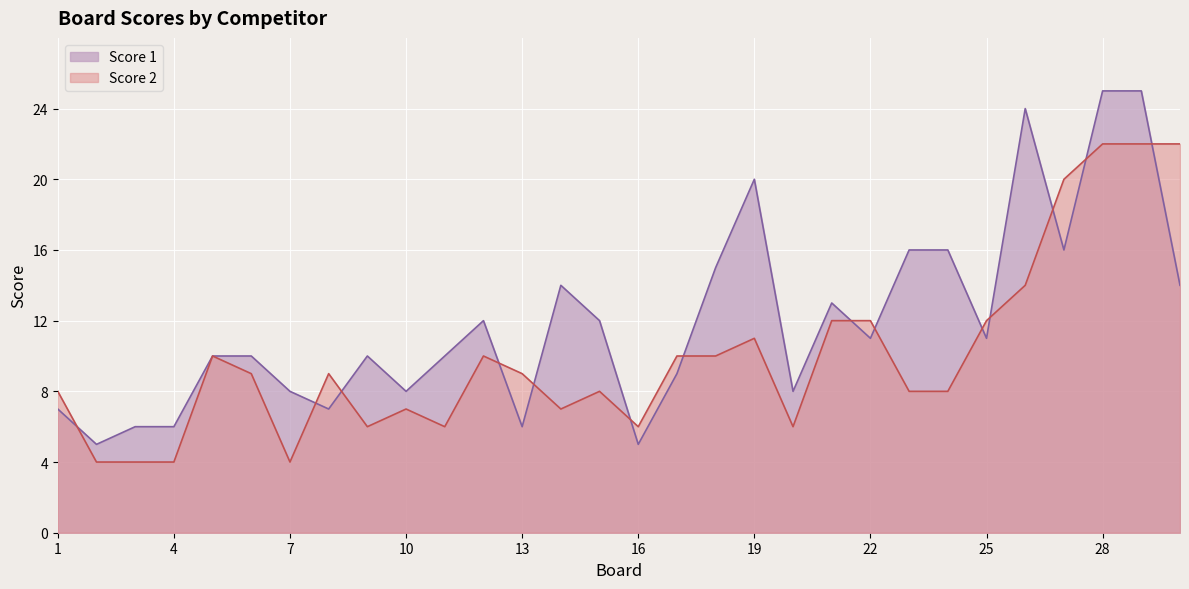

At 30, list the series in order from smallest to largest.

Score 1, Score 2